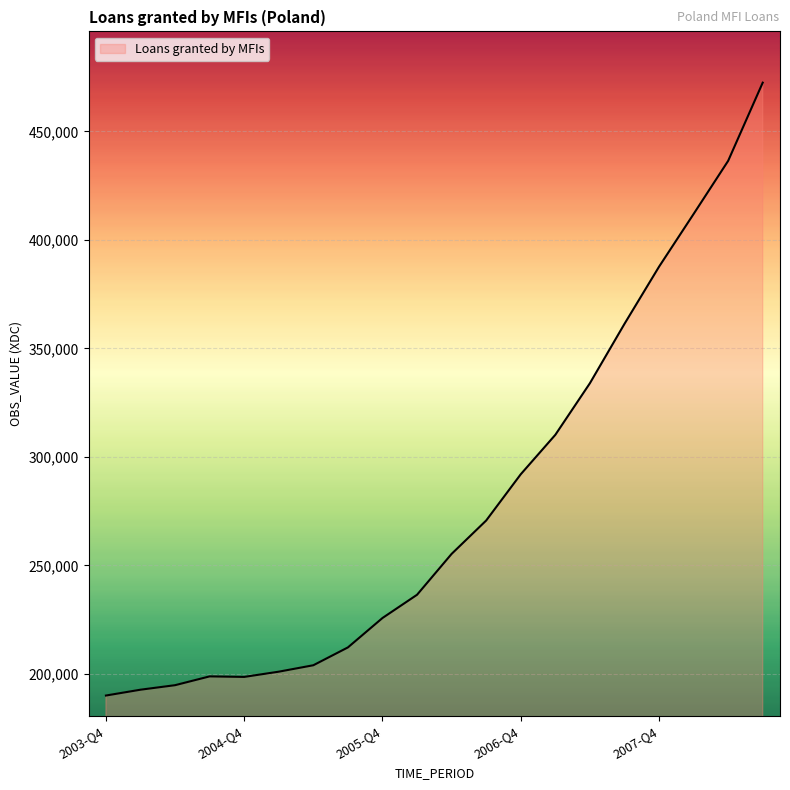

What is the smallest value displayed?

190075.8